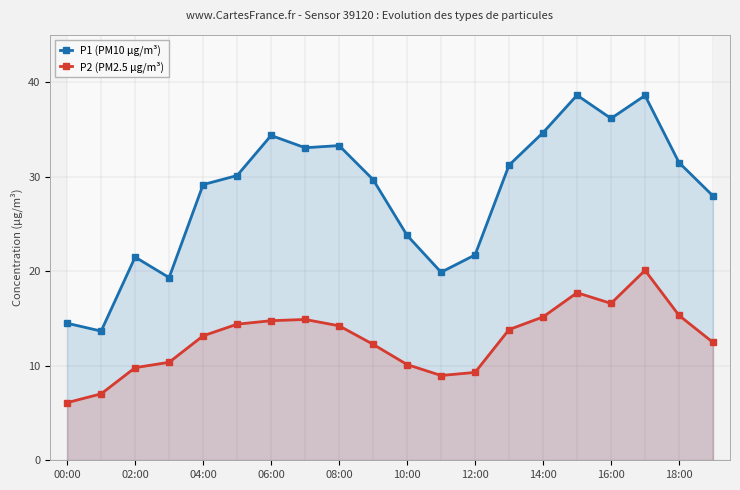

Is it true that P2 (PM2.5 µg/m³) equals 9.8 at 02:00?

True